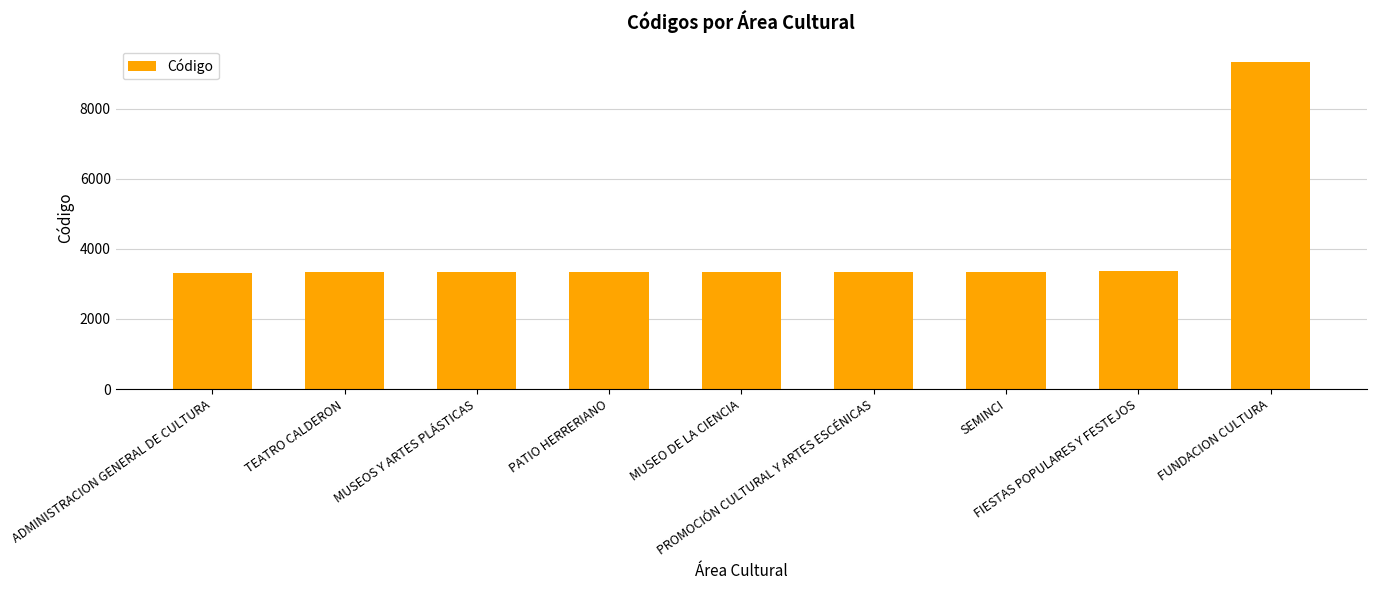

What is the average value?

4003